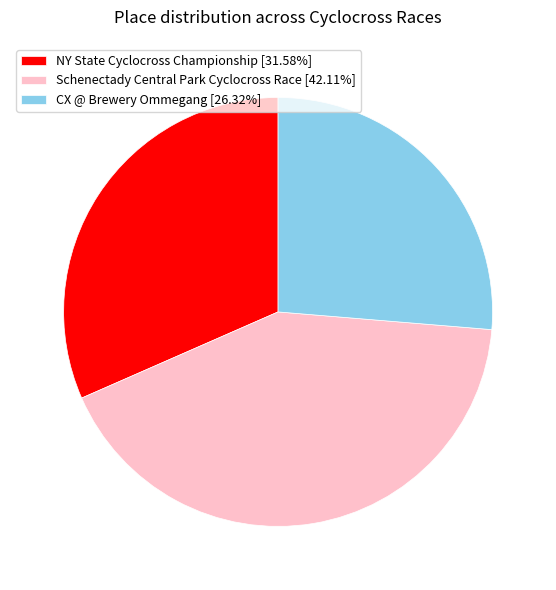

What is the largest slice in the pie chart?

Schenectady Central Park Cyclocross Race